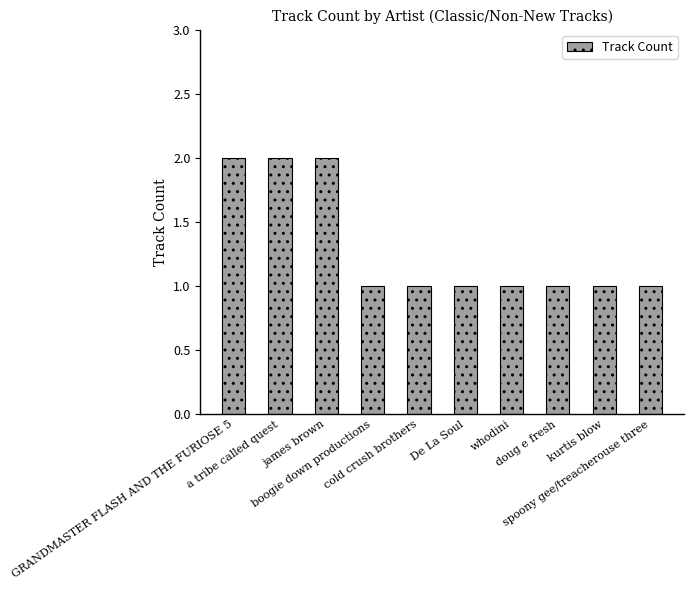

What is the average value?

1